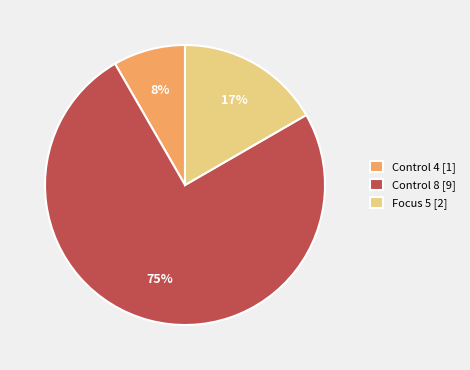

The Control 4 [1] slice represents 1% of the pie. True or false?

False